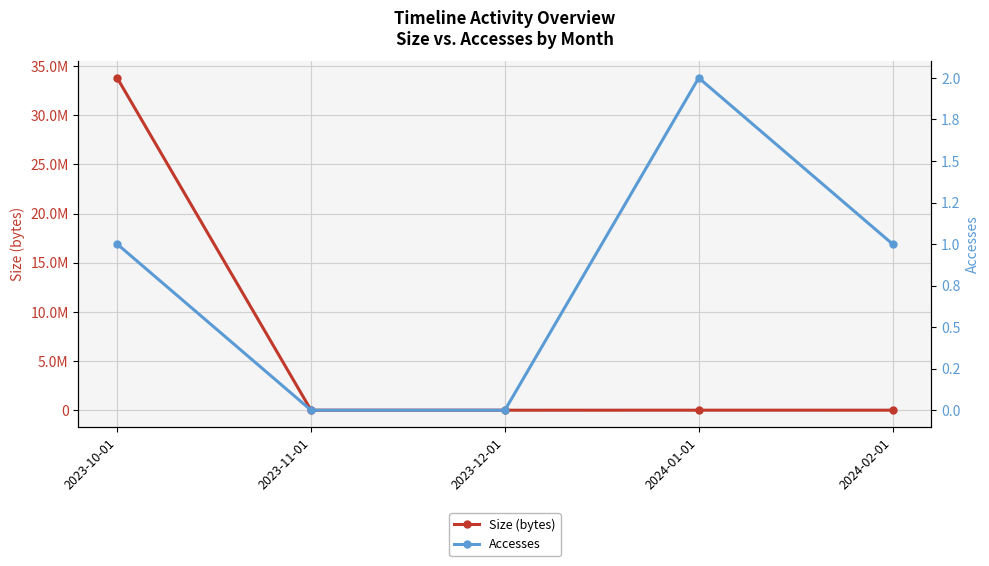

Rank the series by their maximum value, from highest to lowest.

Size (bytes), Accesses